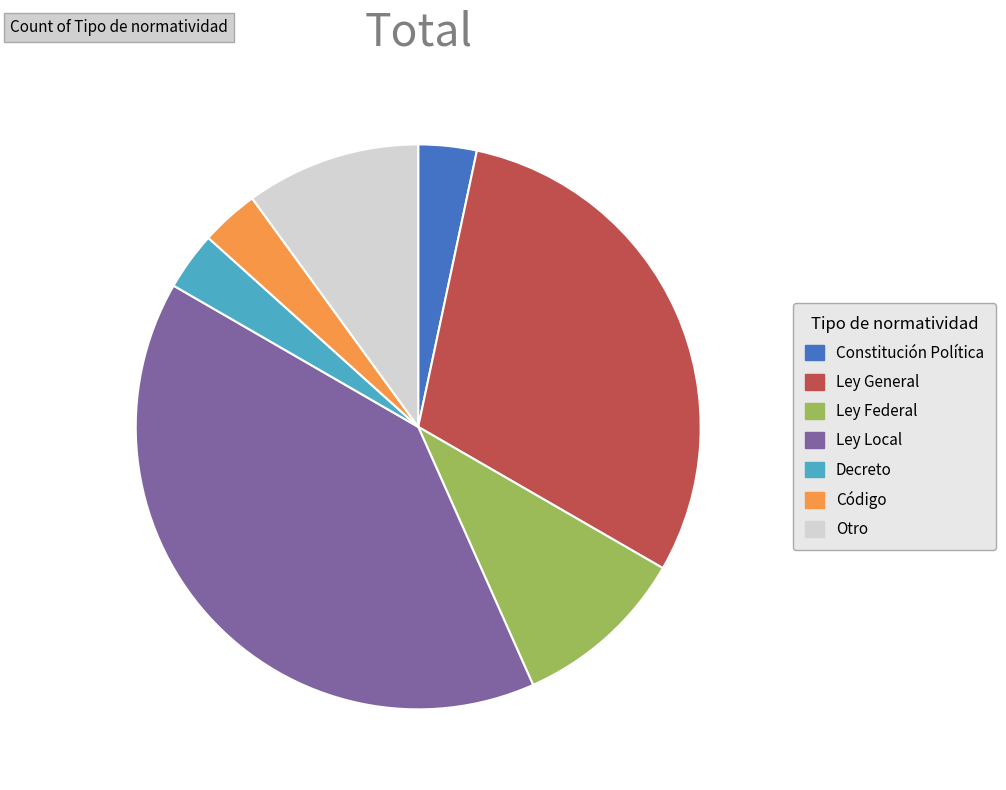

Do Otro and Decreto together represent more than half of the pie?

No